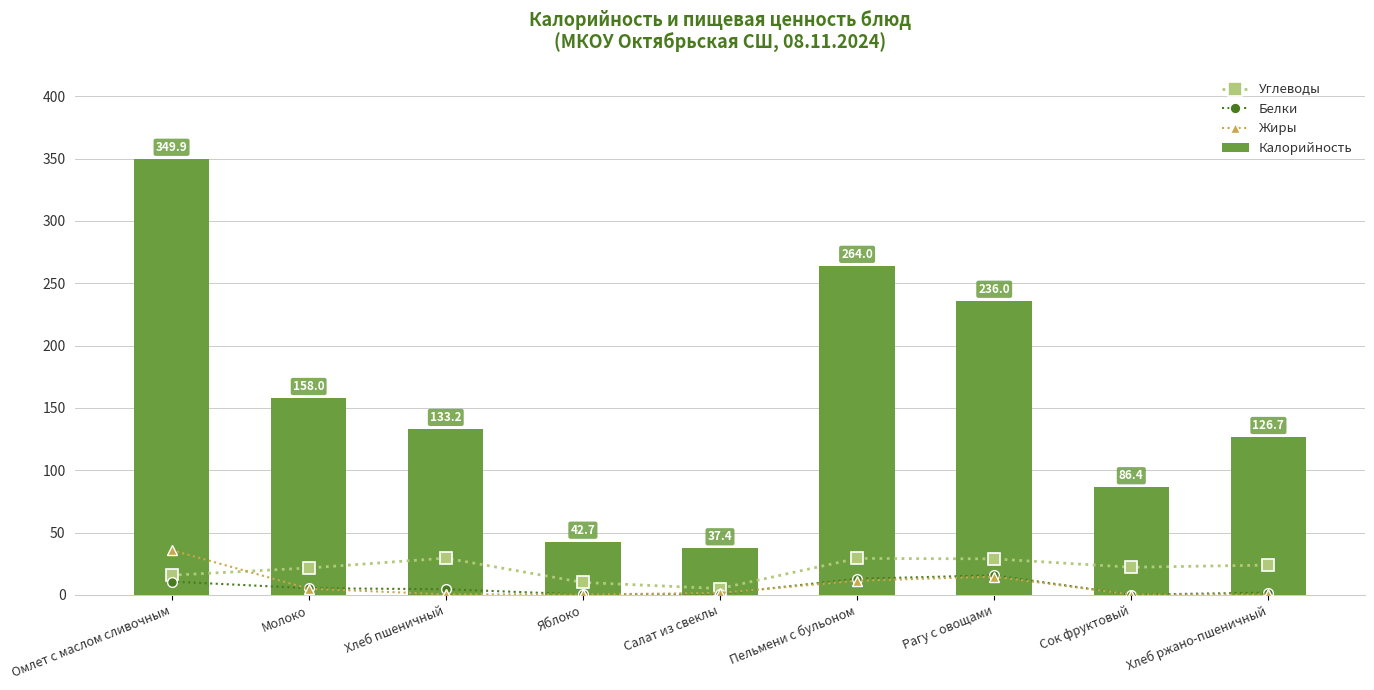

What is the difference between the Углеводы values at Рагу с овощами and Пельмени с бульоном?

0.4